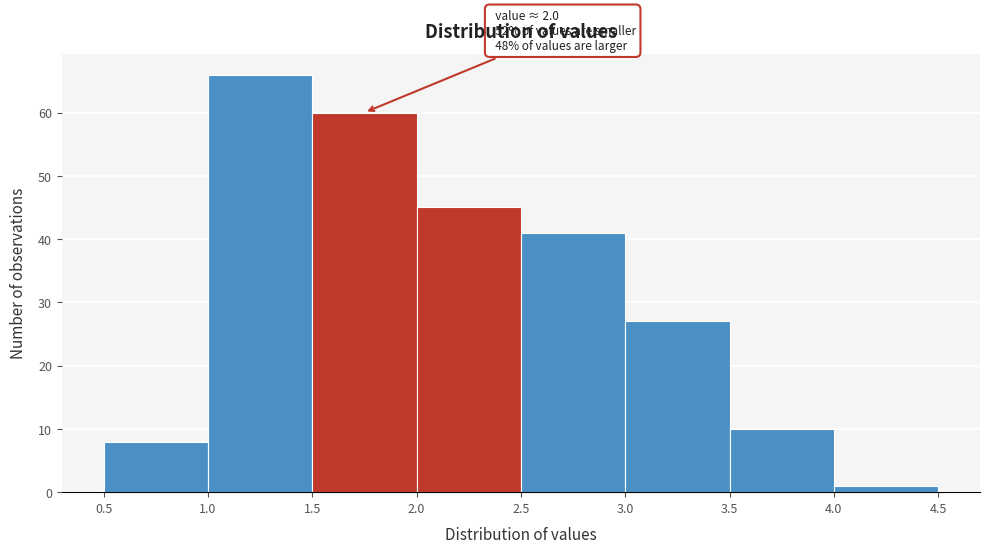

Over which range of the x-axis is the bar tallest?

1.0 to 1.5